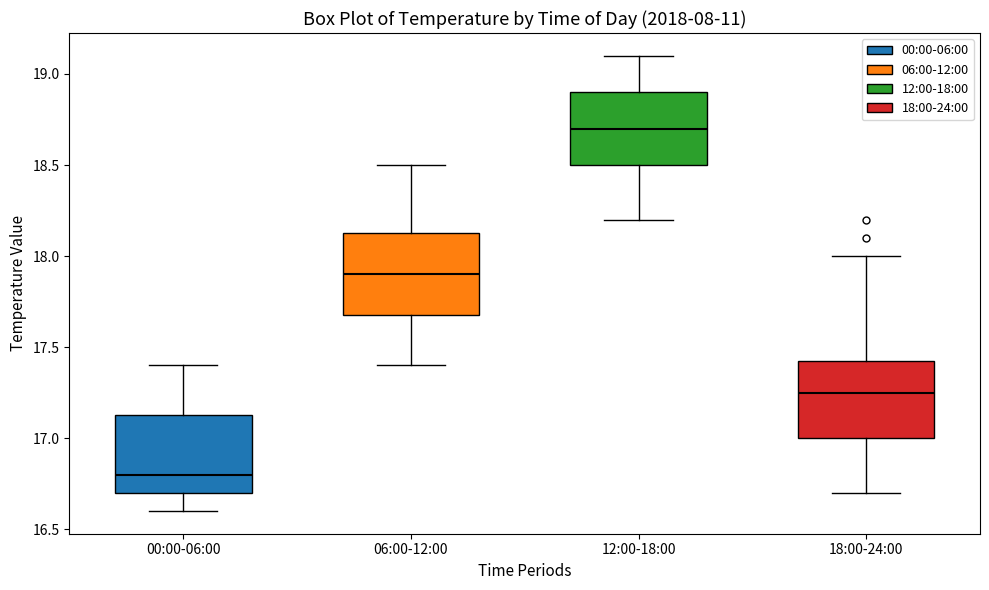

Reading left to right, read every box against the y-axis: the position of its median line, the range the box covers, and the ends of its whiskers. The values are not printed on the chart, so give them approximately, as read against the axis.

00:00-06:00: median 16.80, box 16.70 to 17.15, whiskers 16.60 to 17.40
06:00-12:00: median 17.90, box 17.70 to 18.15, whiskers 17.40 to 18.50
12:00-18:00: median 18.70, box 18.50 to 18.90, whiskers 18.20 to 19.10
18:00-24:00: median 17.25, box 17.00 to 17.45, whiskers 16.70 to 18.00